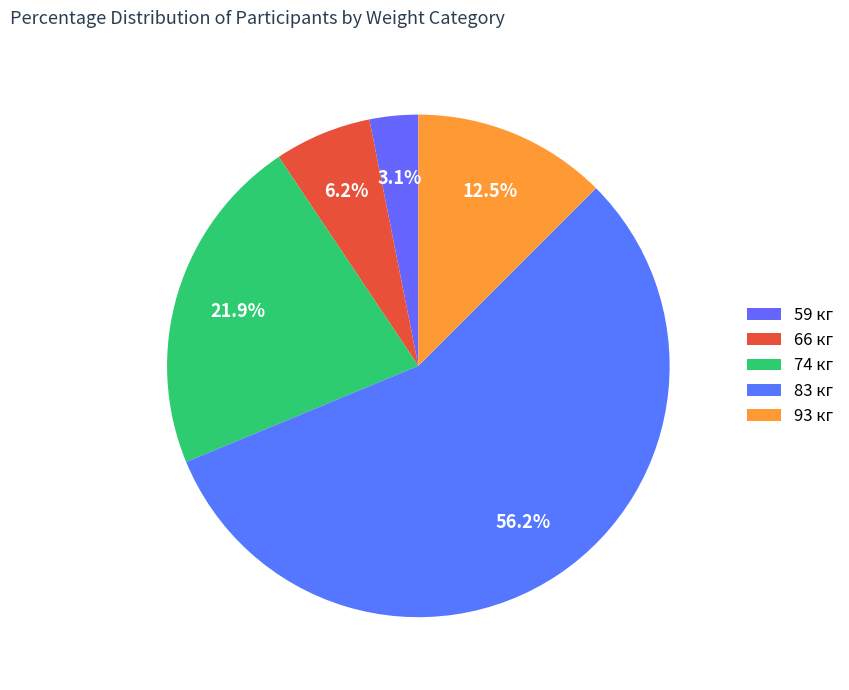

Count the number of slices in the pie.

5